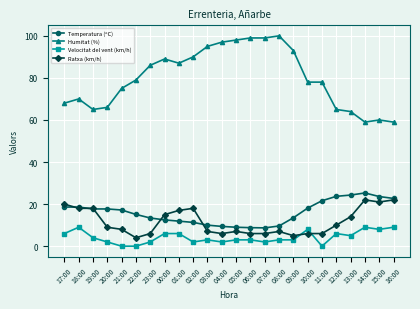

What is the highest value of the Temperatura (ºC) series?

25.3